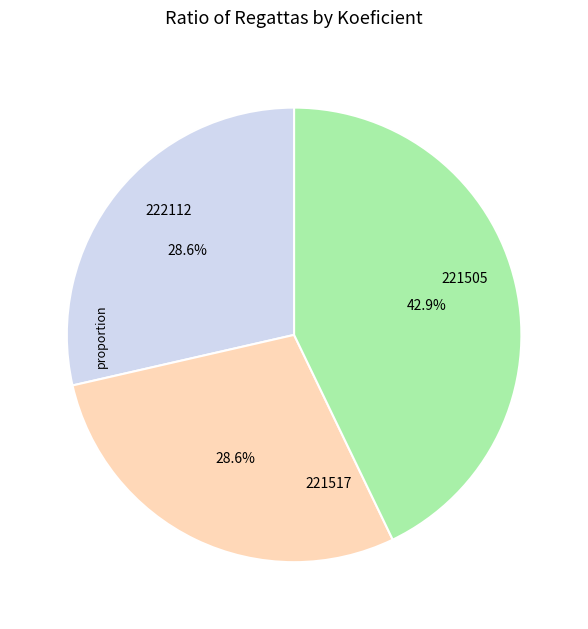

Is there any slice that represents more than half of the pie?

No